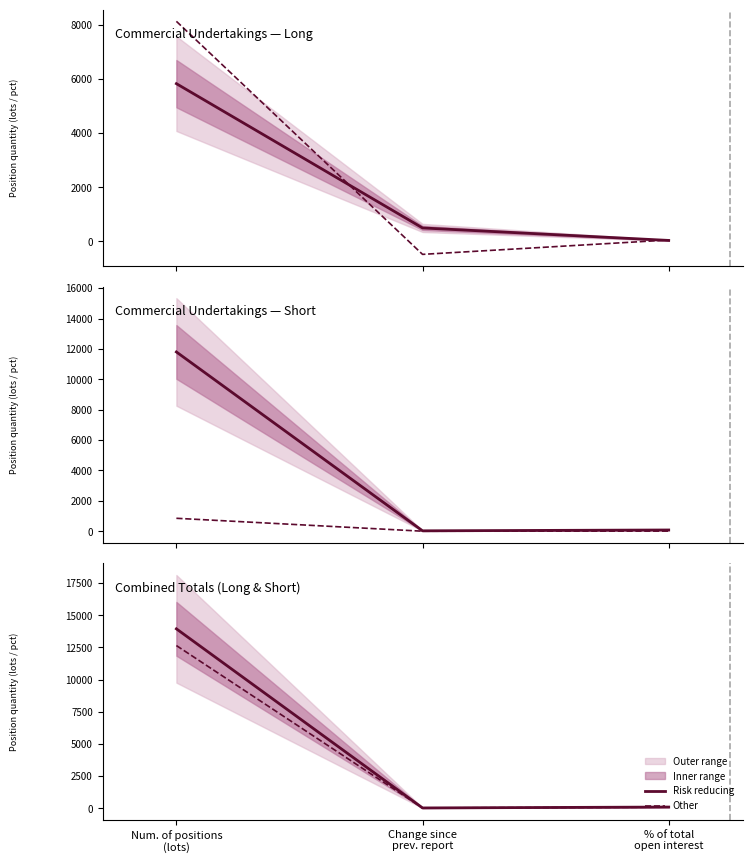

What is the spread (max minus min) of values at Num. of positions
(lots)?

1300.0